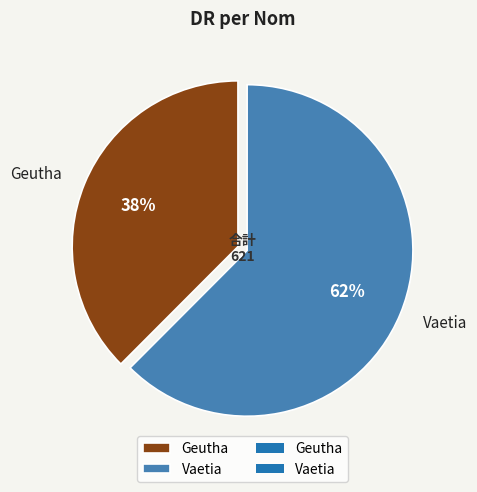

What is the largest slice in the pie chart?

Vaetia